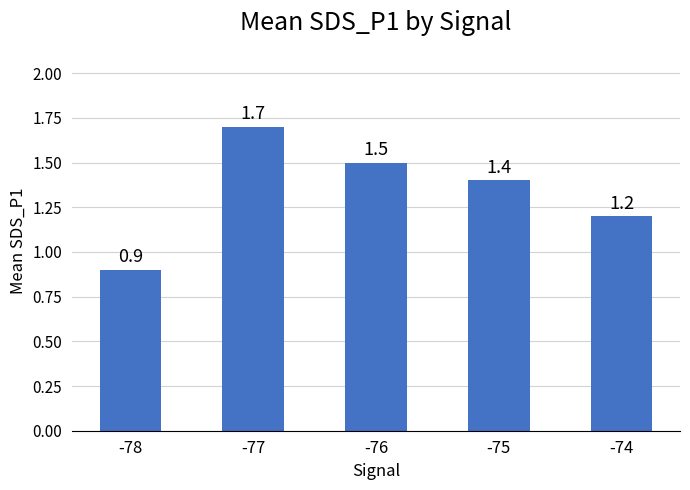

The value at -78 is 0.9. True or false?

True